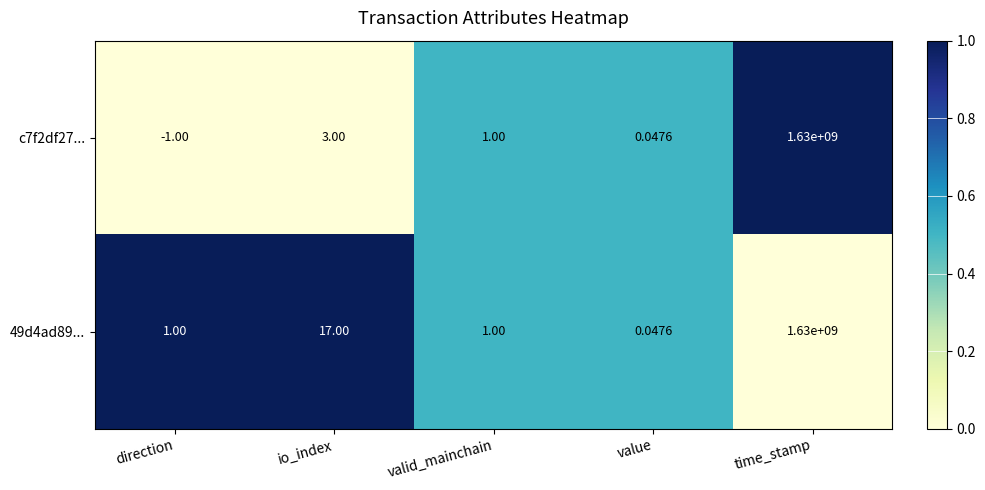

Where does the c7f2df27... series first go above 1?

io_index